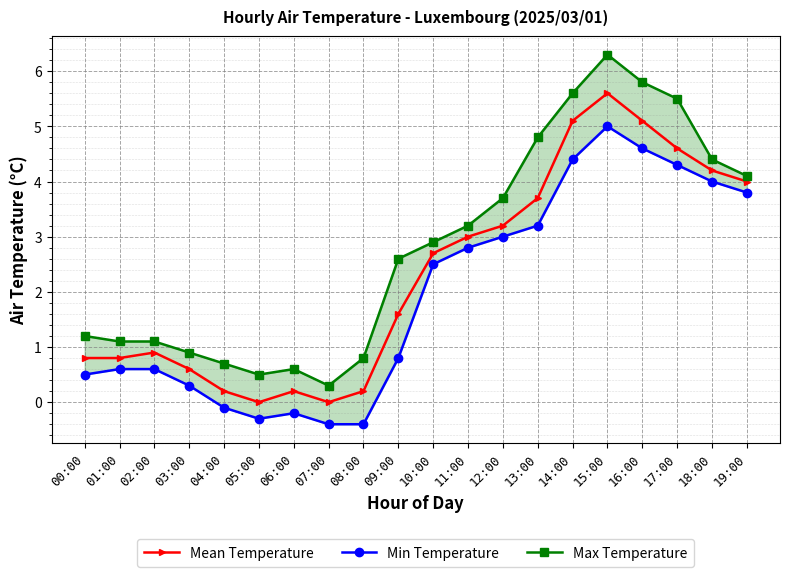

At 15:00, list the series in order from largest to smallest.

Max Temperature, Mean Temperature, Min Temperature